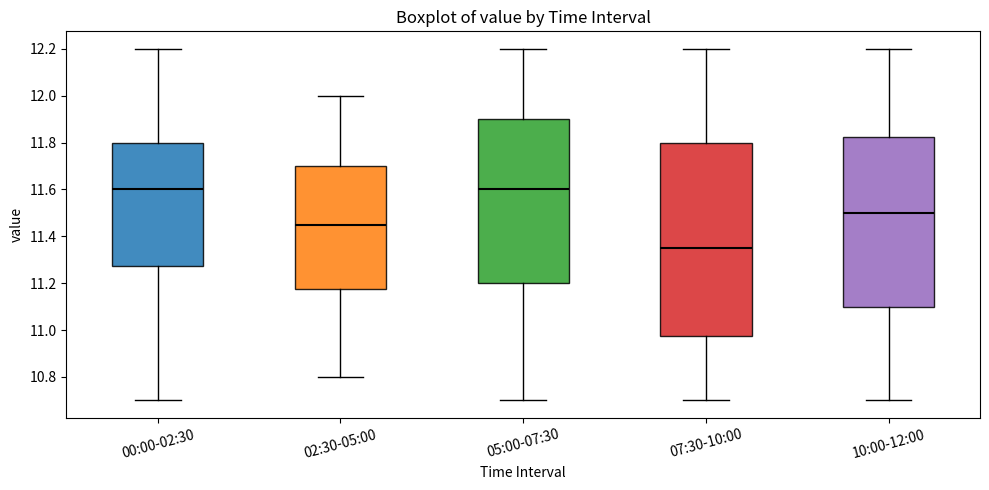

Which box is the tallest, from its lower edge to its upper edge?

07:30-10:00